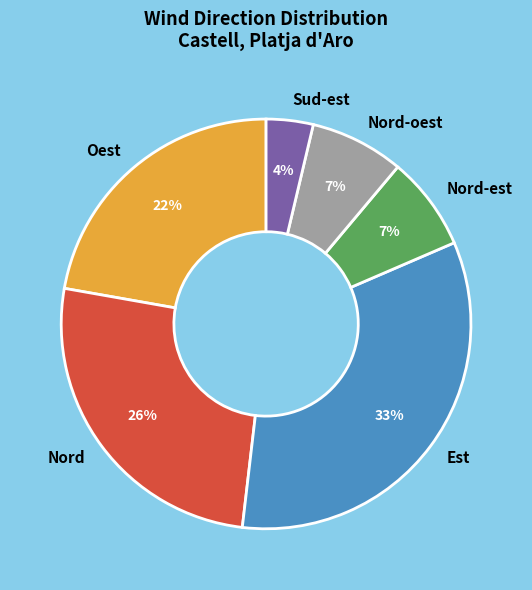

What is the ratio of the value at Nord to the value at Oest?

1.2